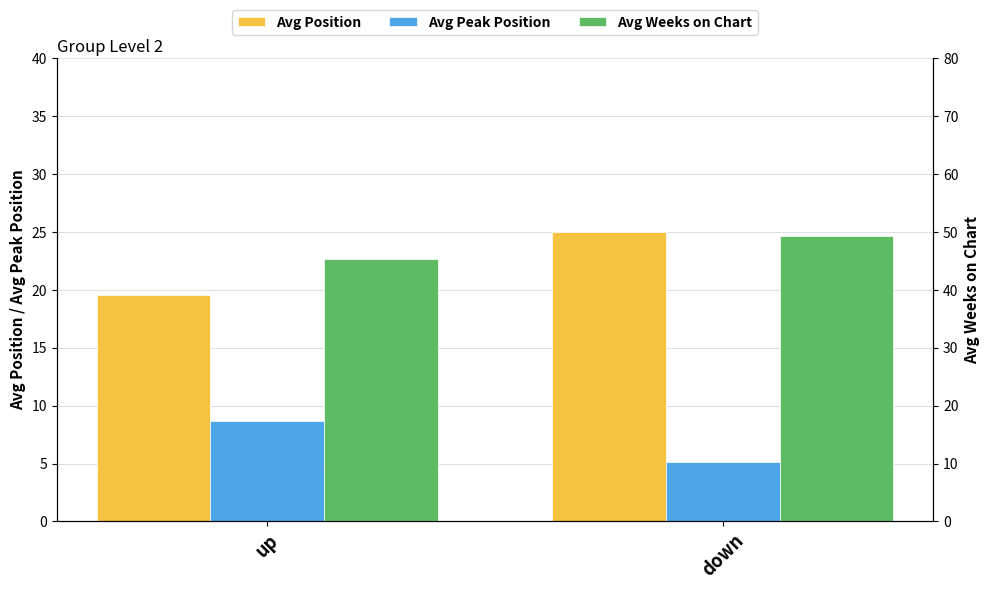

Reading left to right, what are all the values shown in this chart?

Avg Position: up=19.5	down=25.0
Avg Peak Position: up=8.7	down=5.1
Avg Weeks on Chart: up=45.4	down=49.3